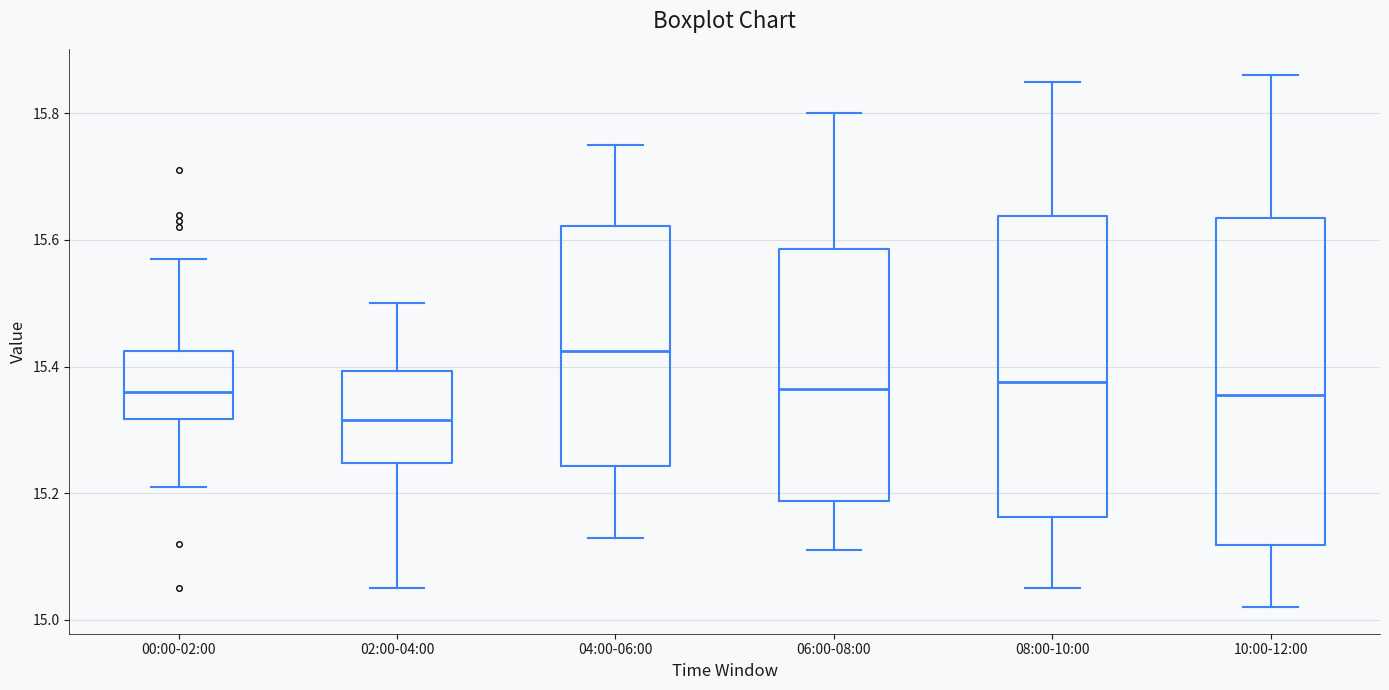

Reading left to right, transcribe this box plot: for each box, give where its median line is, the range the box spans, and where its two whiskers end, as read against the y-axis. The values are not printed on the chart, so give them approximately, as read against the axis.

00:00-02:00: median 15.36, box 15.32 to 15.42, whiskers 15.22 to 15.58
02:00-04:00: median 15.32, box 15.24 to 15.40, whiskers 15.06 to 15.50
04:00-06:00: median 15.42, box 15.24 to 15.62, whiskers 15.14 to 15.76
06:00-08:00: median 15.36, box 15.18 to 15.58, whiskers 15.12 to 15.80
08:00-10:00: median 15.38, box 15.16 to 15.64, whiskers 15.06 to 15.86
10:00-12:00: median 15.36, box 15.12 to 15.64, whiskers 15.02 to 15.86